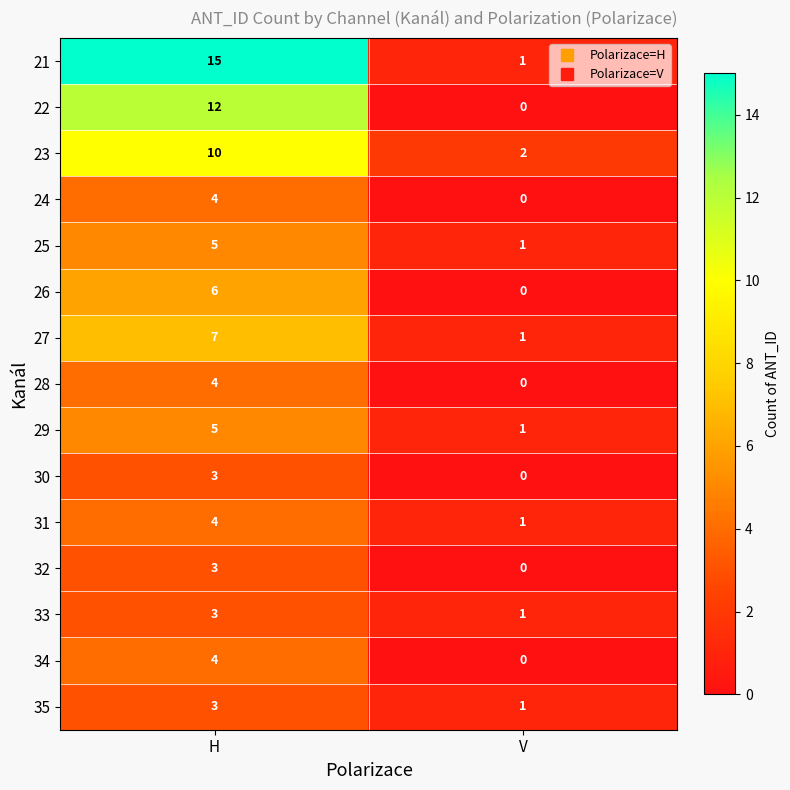

Reading right to left, what are all the values shown in this chart?

21: 1	15
22: 0	12
23: 2	10
24: 0	4
25: 1	5
26: 0	6
27: 1	7
28: 0	4
29: 1	5
30: 0	3
31: 1	4
32: 0	3
33: 1	3
34: 0	4
35: 1	3